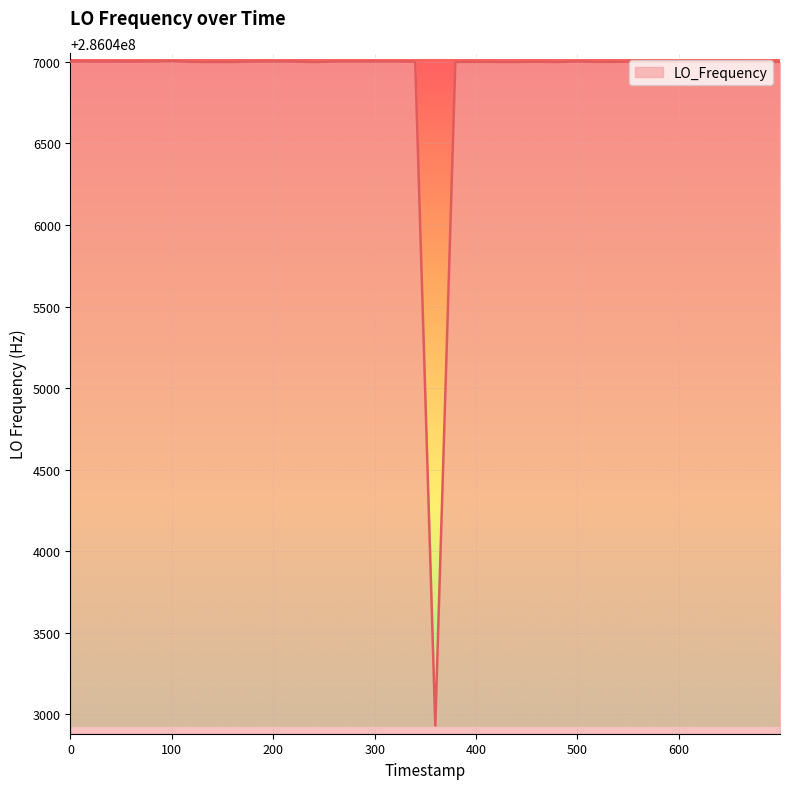

What is the minimum value shown in the chart?

286042930.8